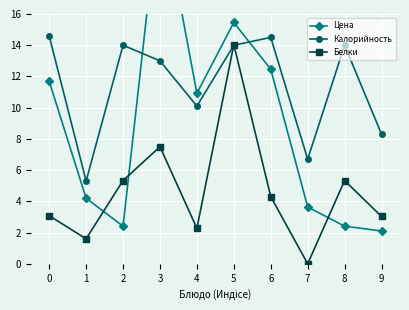

What is the value of the Белки point at the 2nd from the left?

1.6